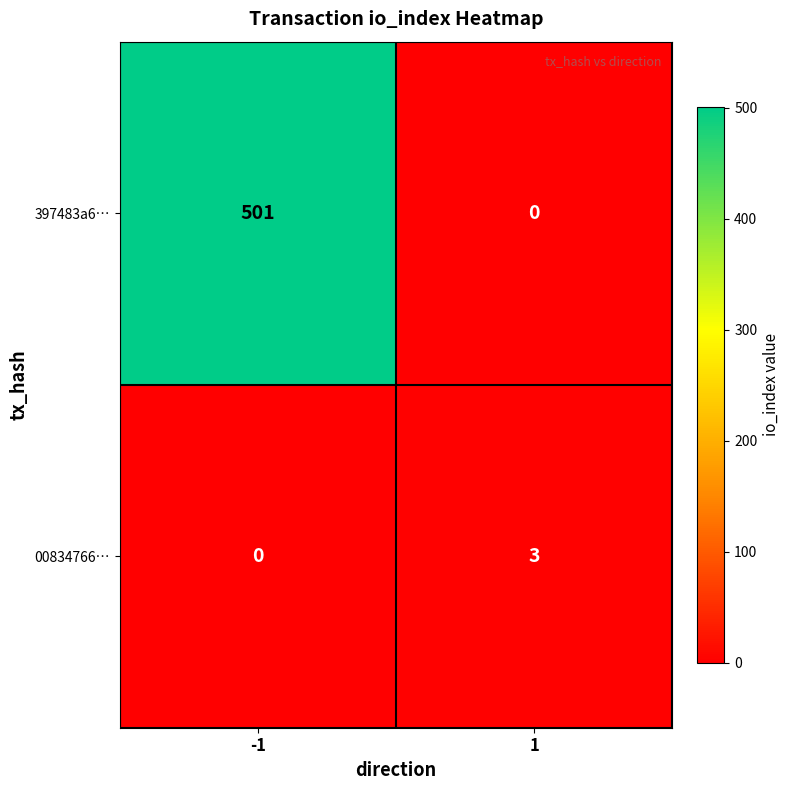

Which series has the widest spread of values?

397483a6…